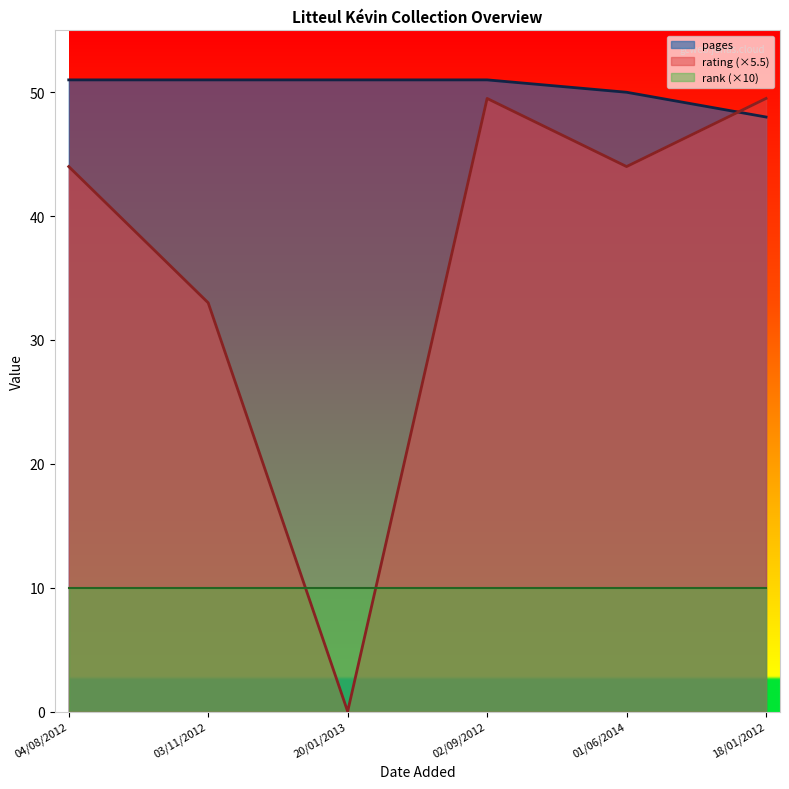

Which series changed the most between 03/11/2012 and 01/06/2014?

rating (×5.5)